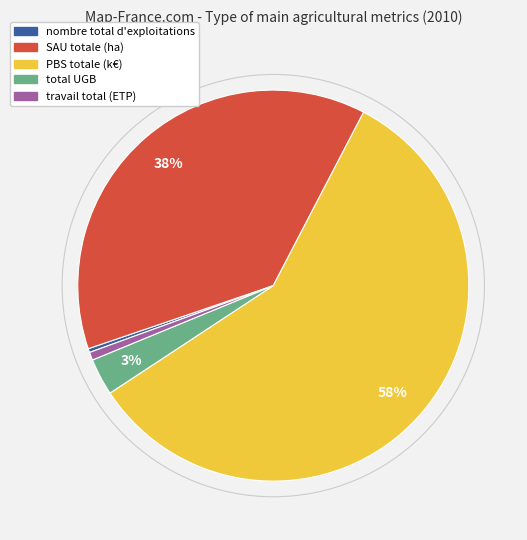

Count the number of slices in the pie.

5